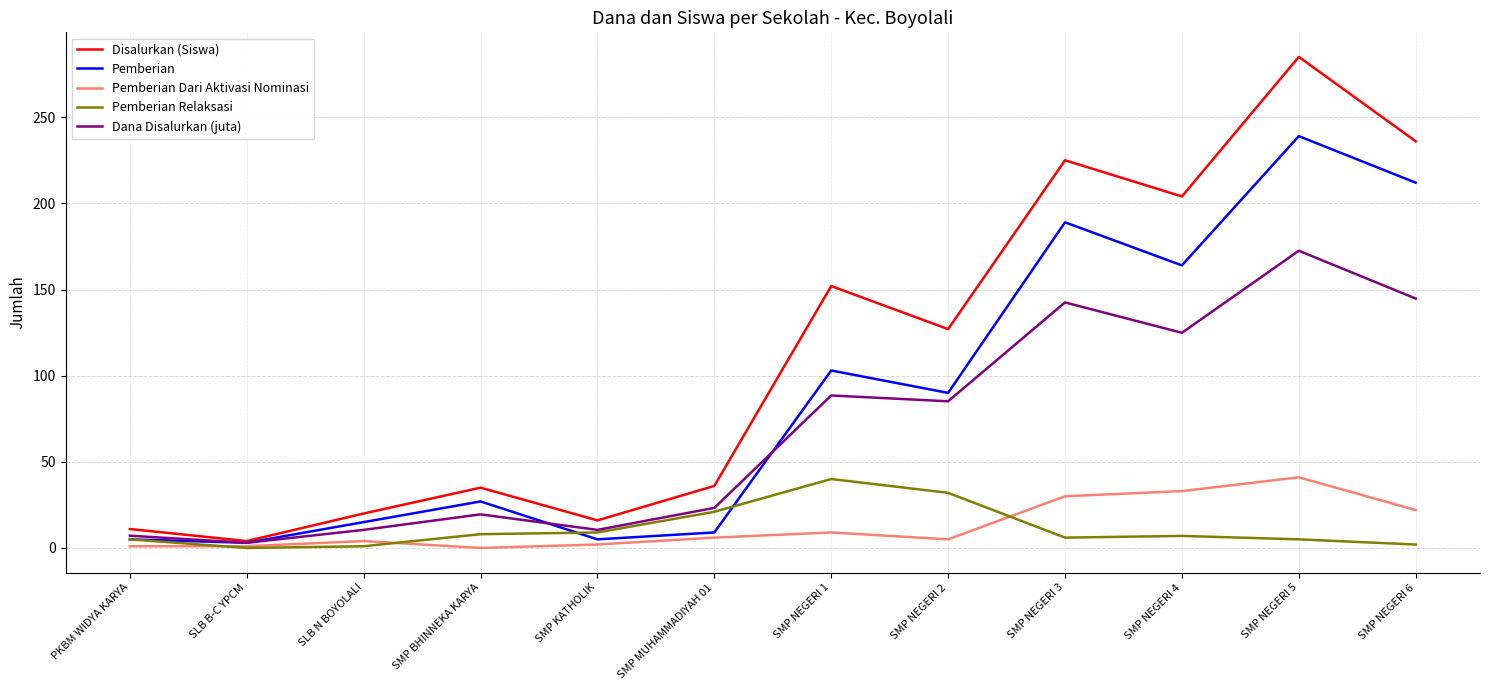

What is the total value across all series at SMP NEGERI 4?

532.9